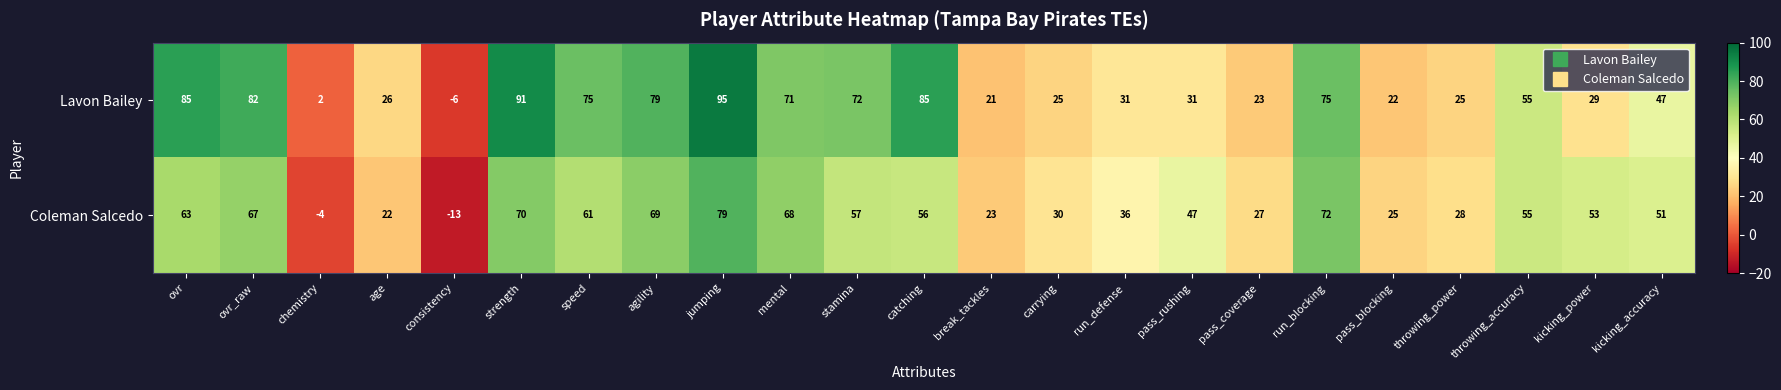

What is the average value of the Lavon Bailey series?

50